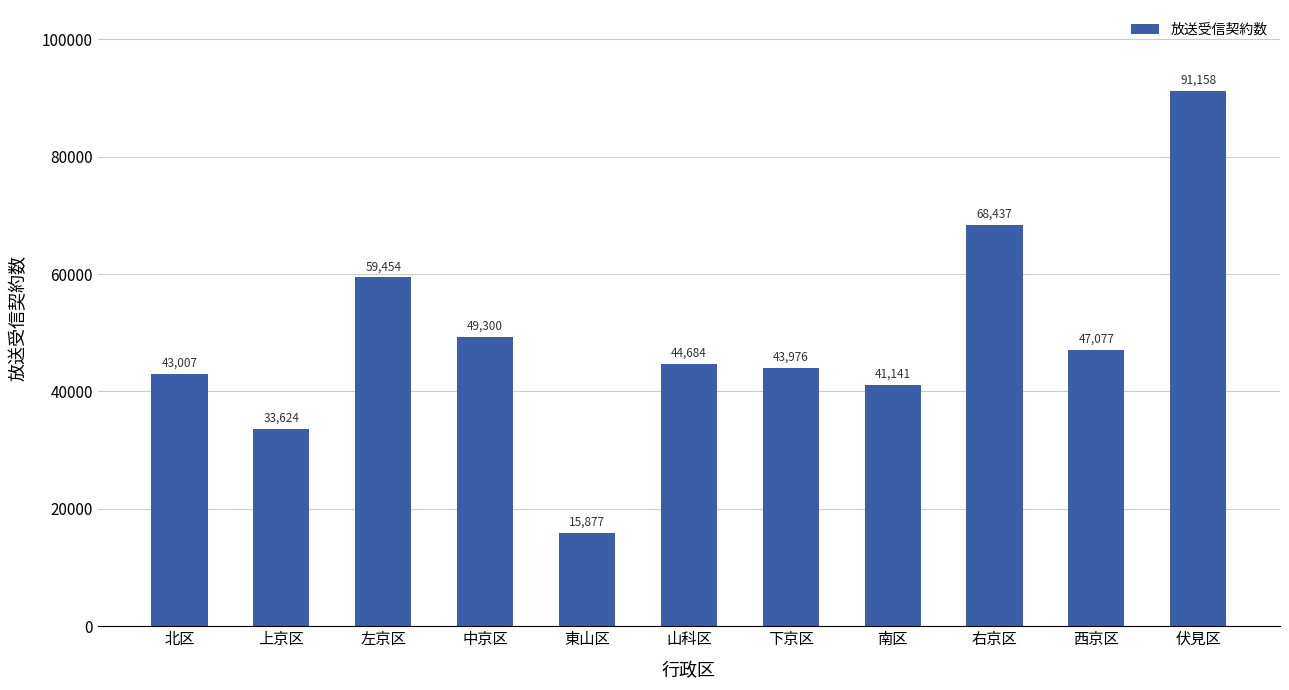

Between 北区 and 下京区, which is larger?

下京区